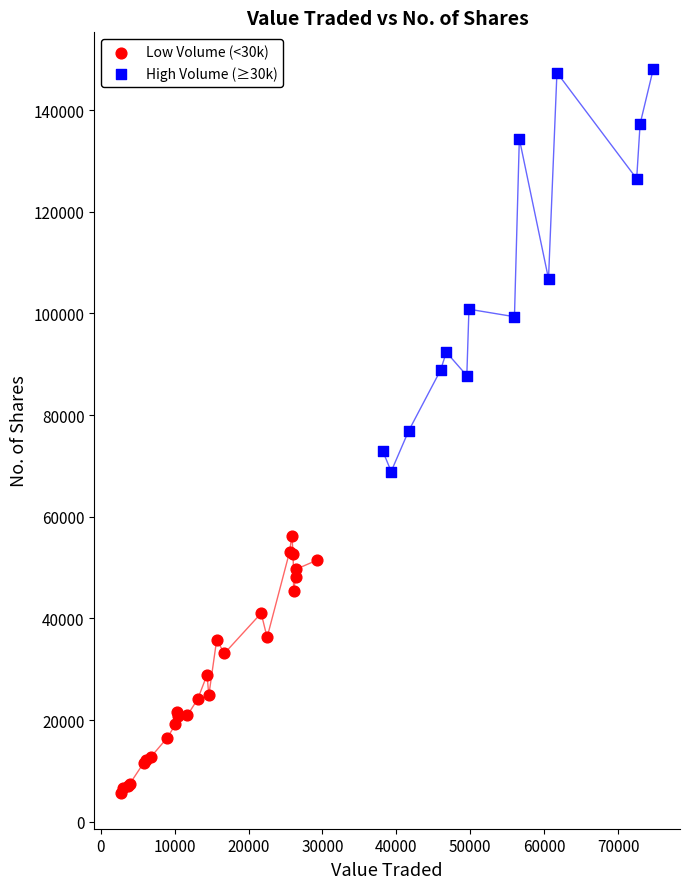

Which series contains the lowest Y value?

Low Volume (<30k)